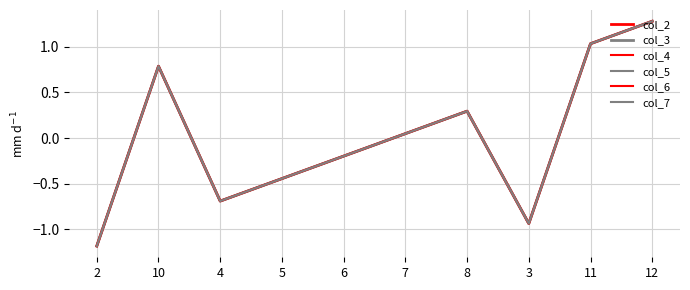

What is the label of the 9th point from the left?

11